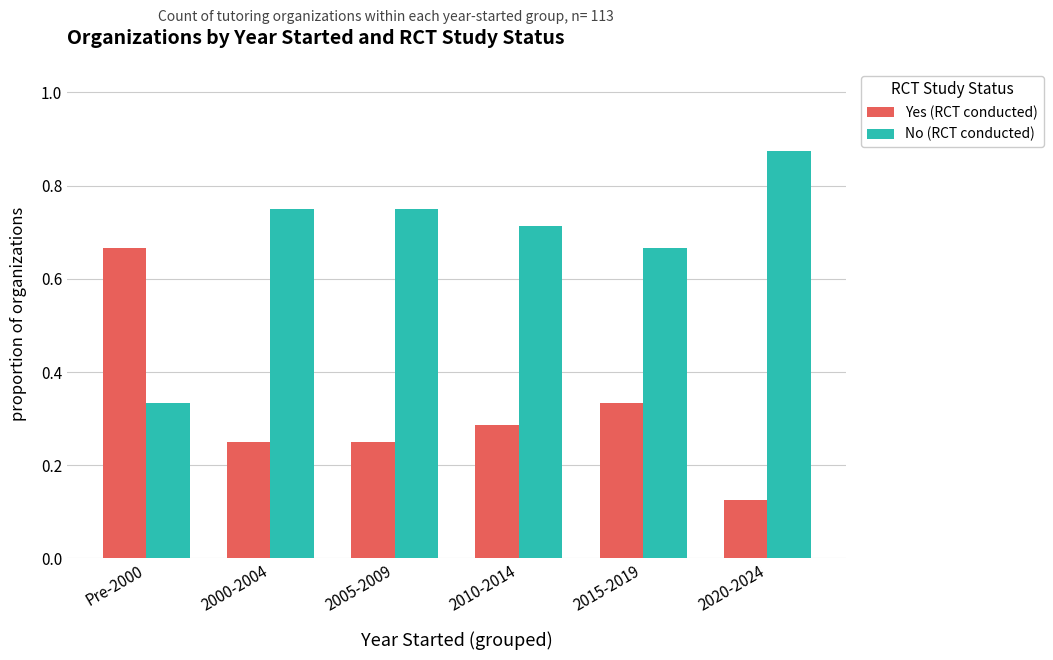

What are all the series names shown in the legend?

Yes (RCT conducted), No (RCT conducted)